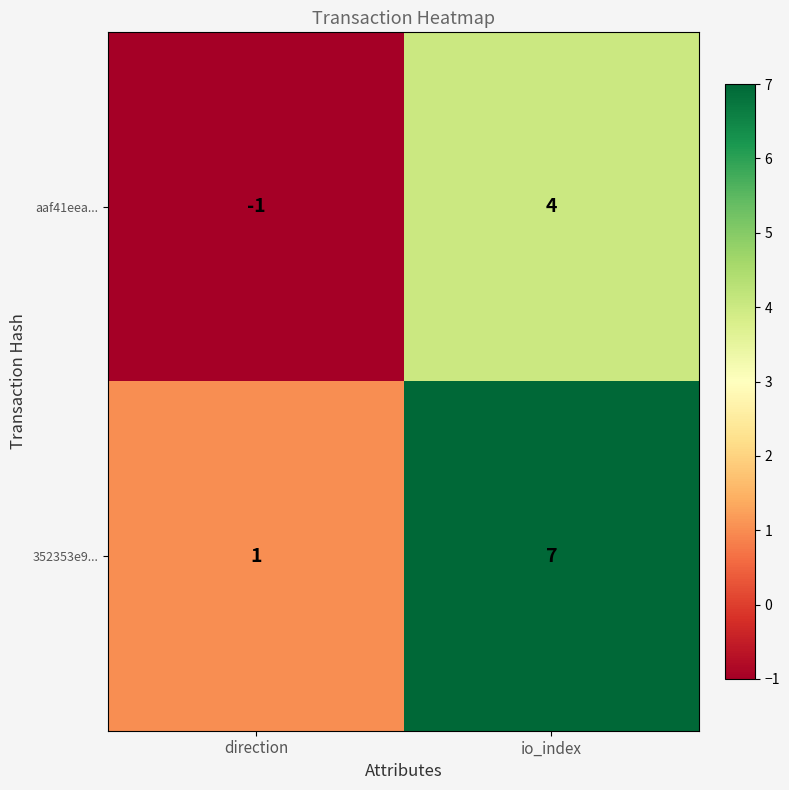

What is the difference between the 352353e9... values at io_index and direction?

6